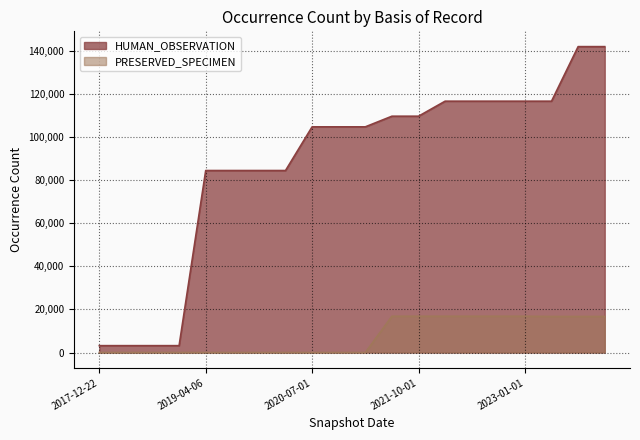

Where is HUMAN_OBSERVATION nearest to the value 72585?

2019-04-06